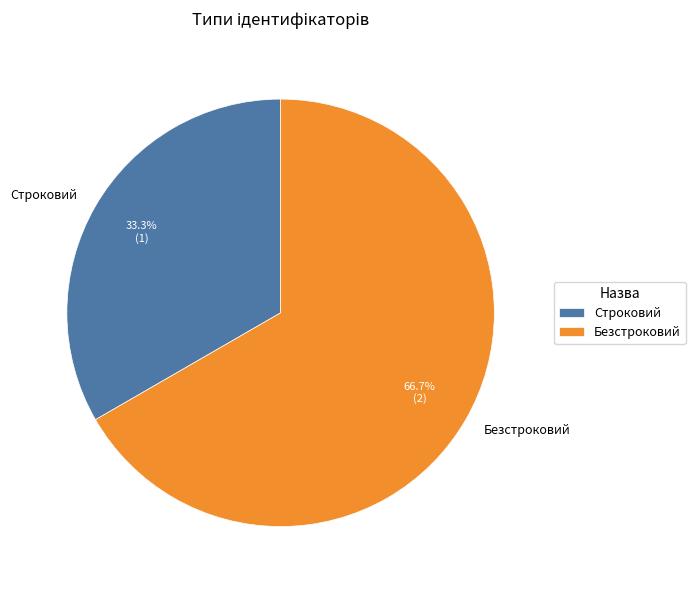

Is the sum of Безстроковий and Строковий greater than half?

Yes